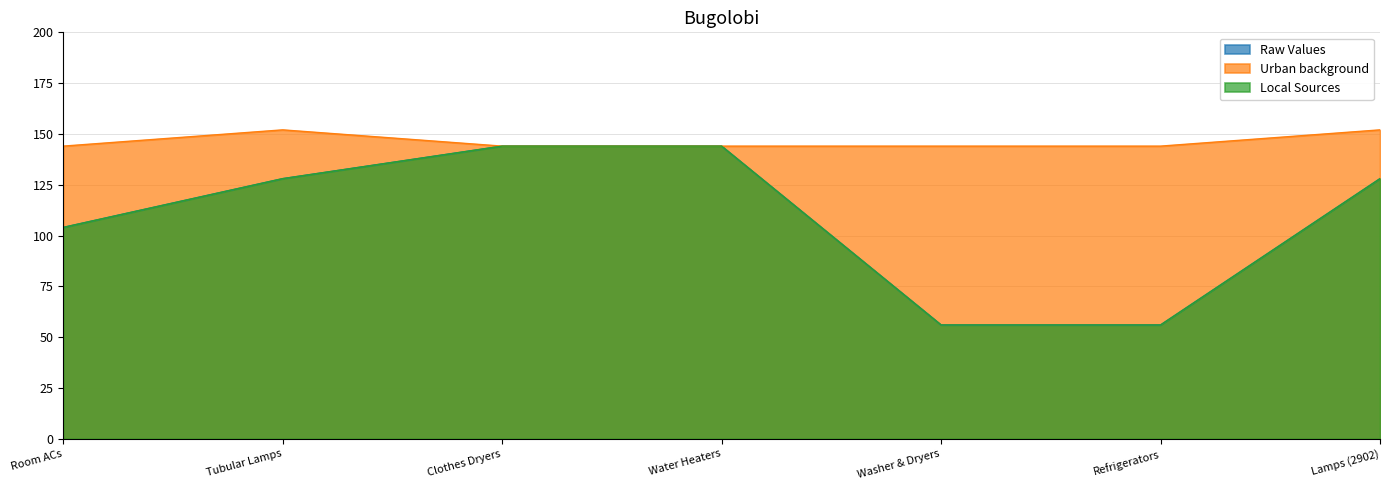

How many series are shown in this chart?

3